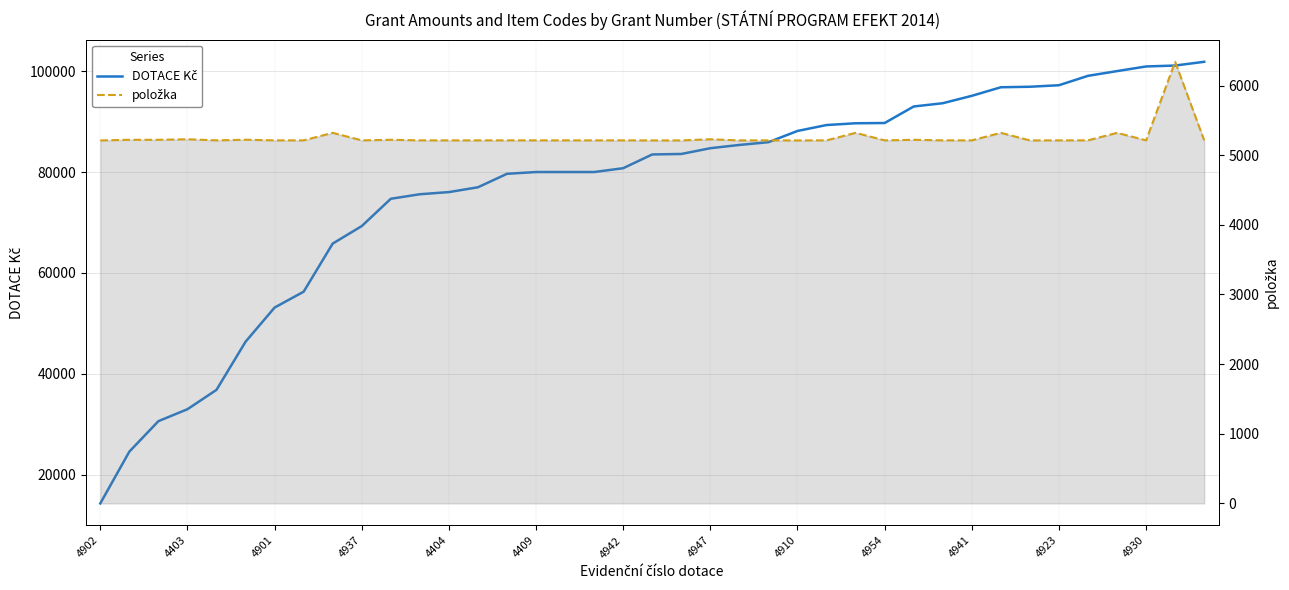

The value of položka at 4910 is 8563. True or false?

False